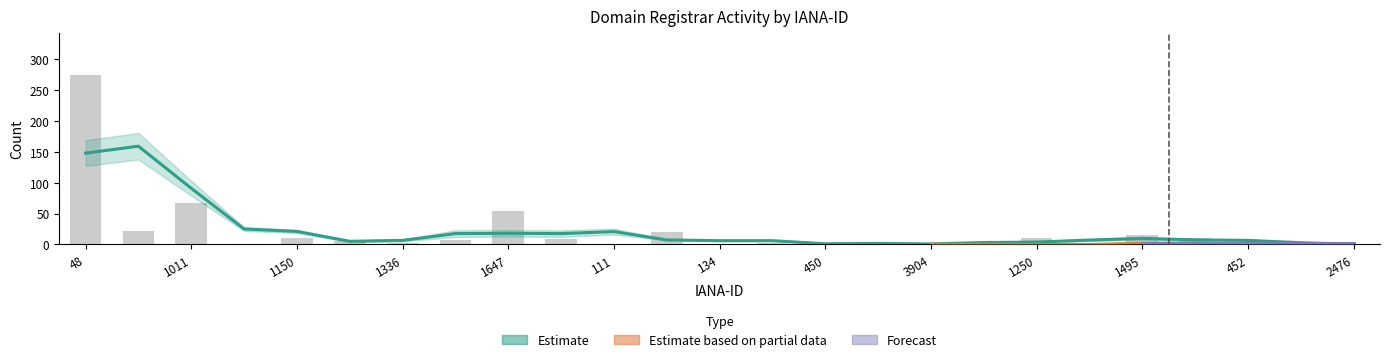

What is the label of the 13th bar from the left?

134